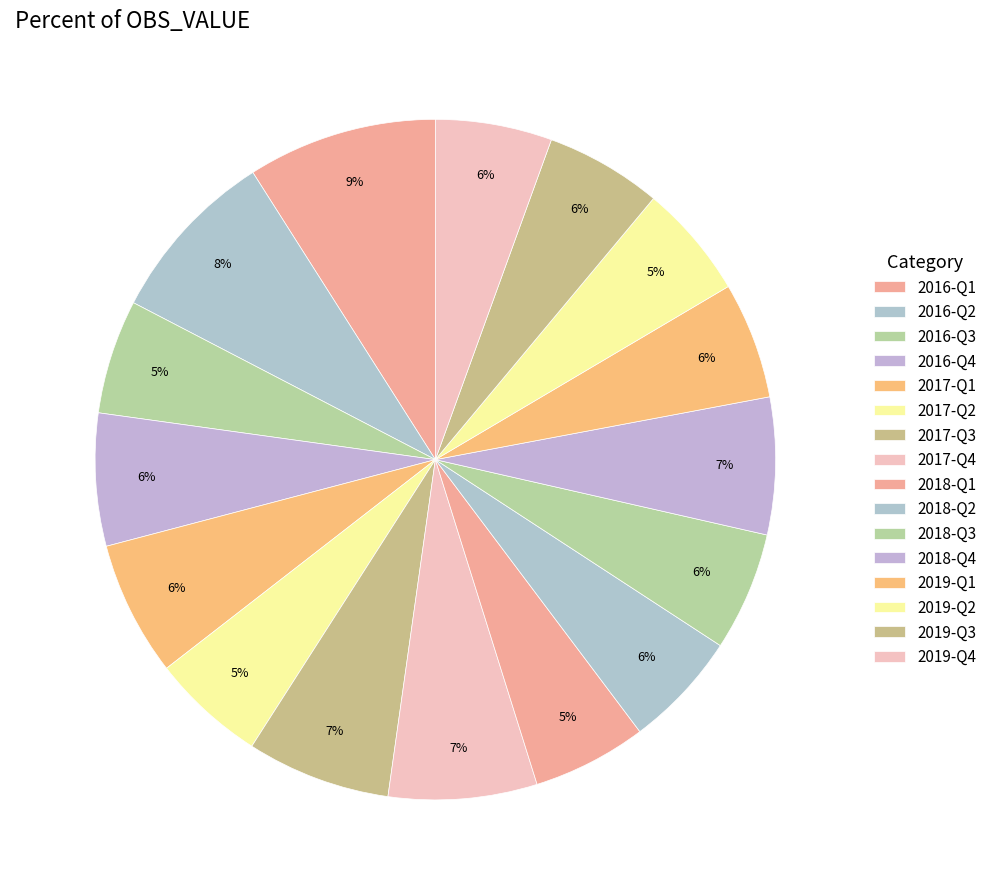

Which has a higher value, 2019-Q2 or 2018-Q3?

2018-Q3